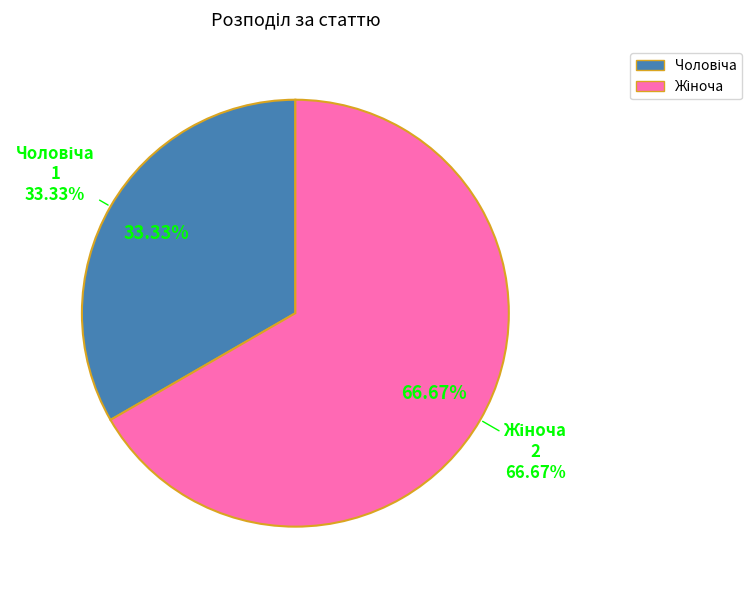

The Чоловіча slice represents 33% of the pie. True or false?

True